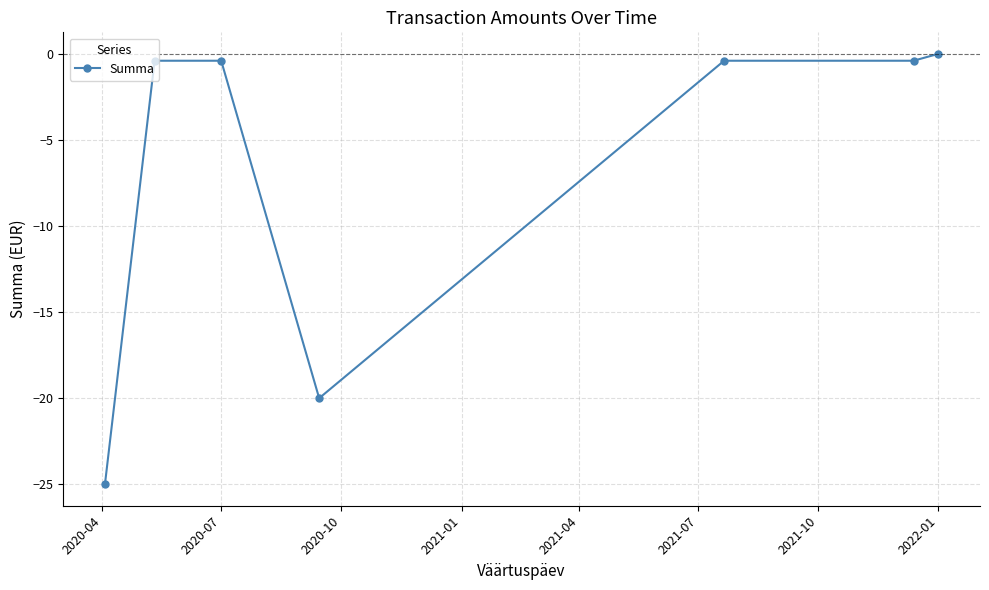

What is the difference between the maximum and minimum values?

25.0